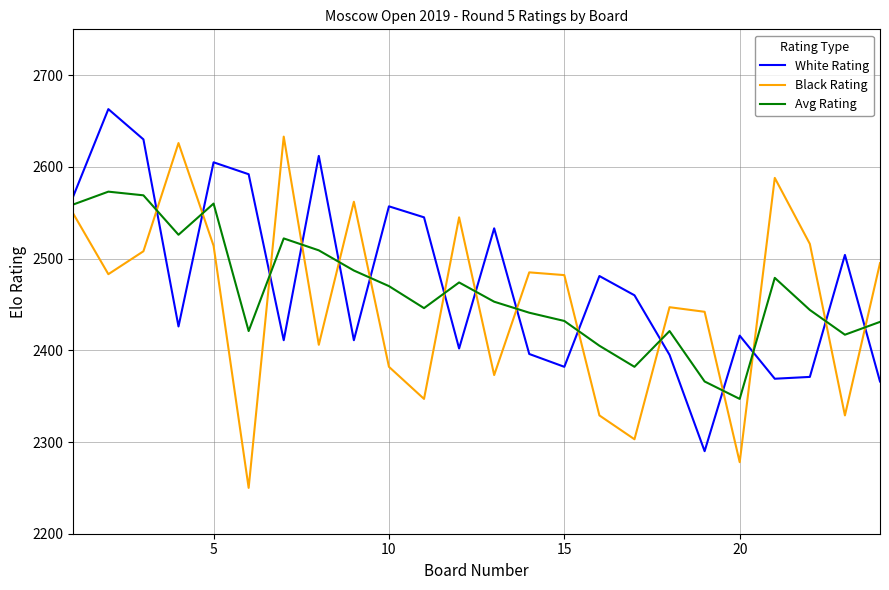

What is the average value of the Black Rating series?

2453